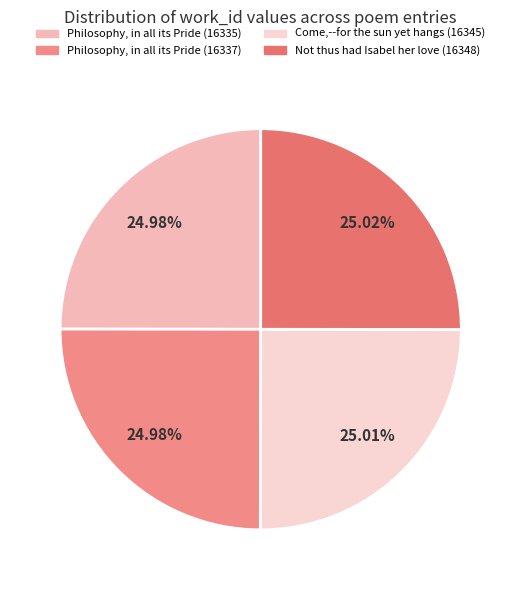

What percentage is the Philosophy, in all its Pride (16337) slice, to the nearest percent?

25%